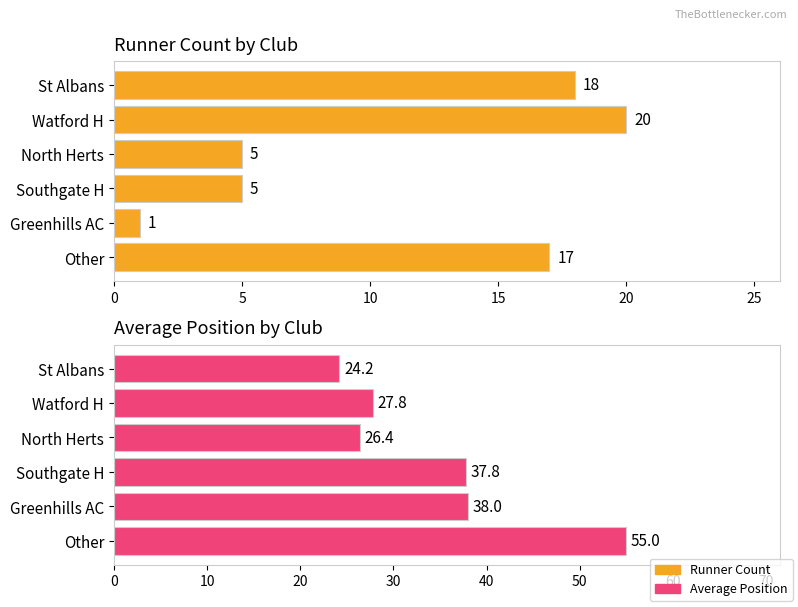

What is the sum of the Average Position values at St Albans and Other?

79.2